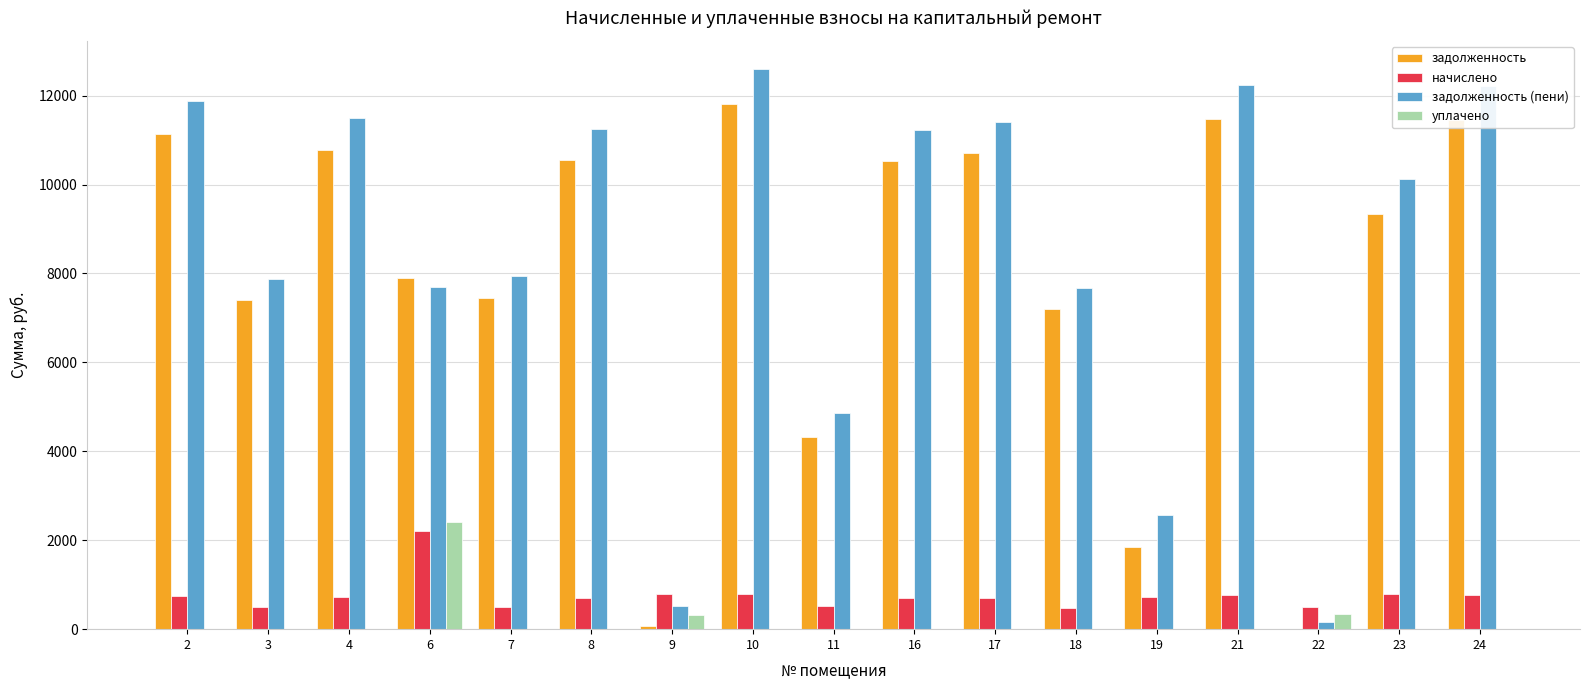

Are the bars grouped side by side (vs. stacked)?

Yes